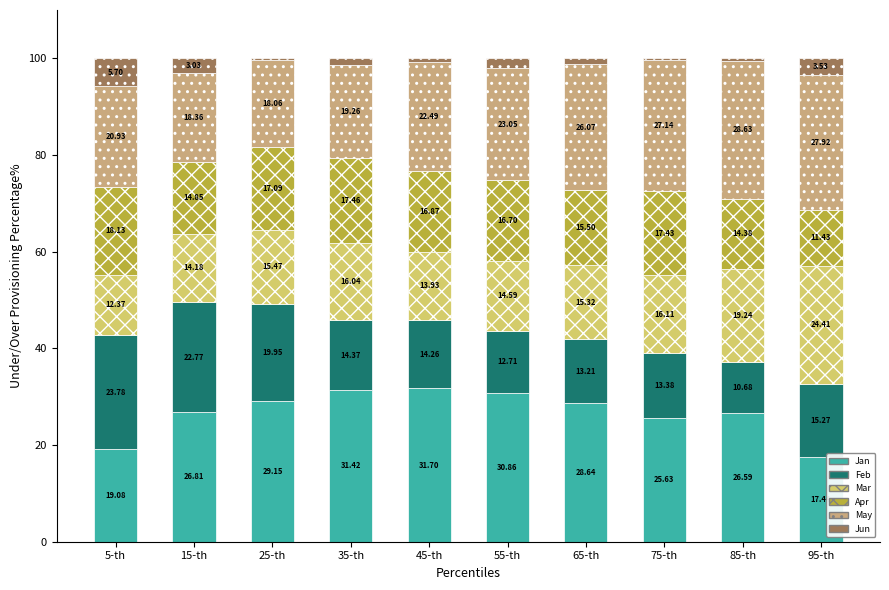

What is the total value across all series at 25-th?

100.0